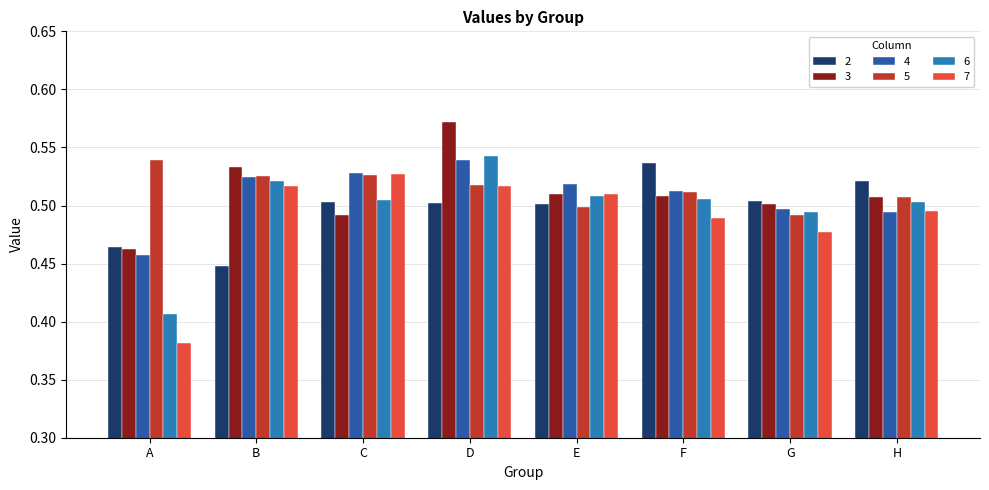

What is the total value across all series at F?

3.1